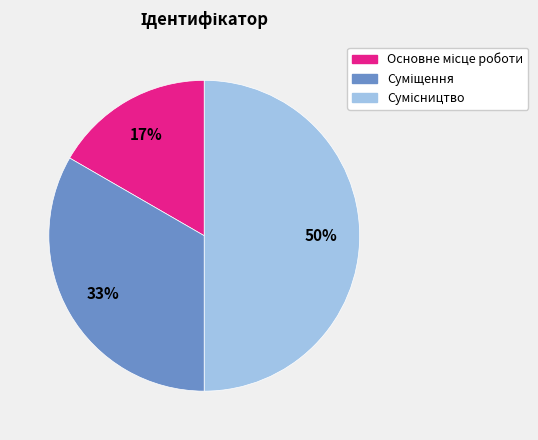

To the nearest percent, what is the difference between the largest and smallest slice percentages?

33%